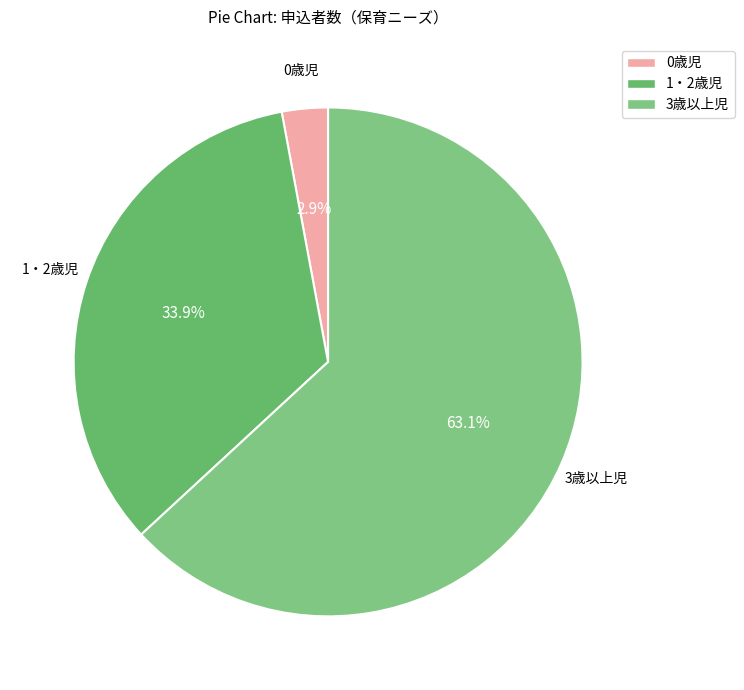

Which category accounts for the majority?

3歳以上児